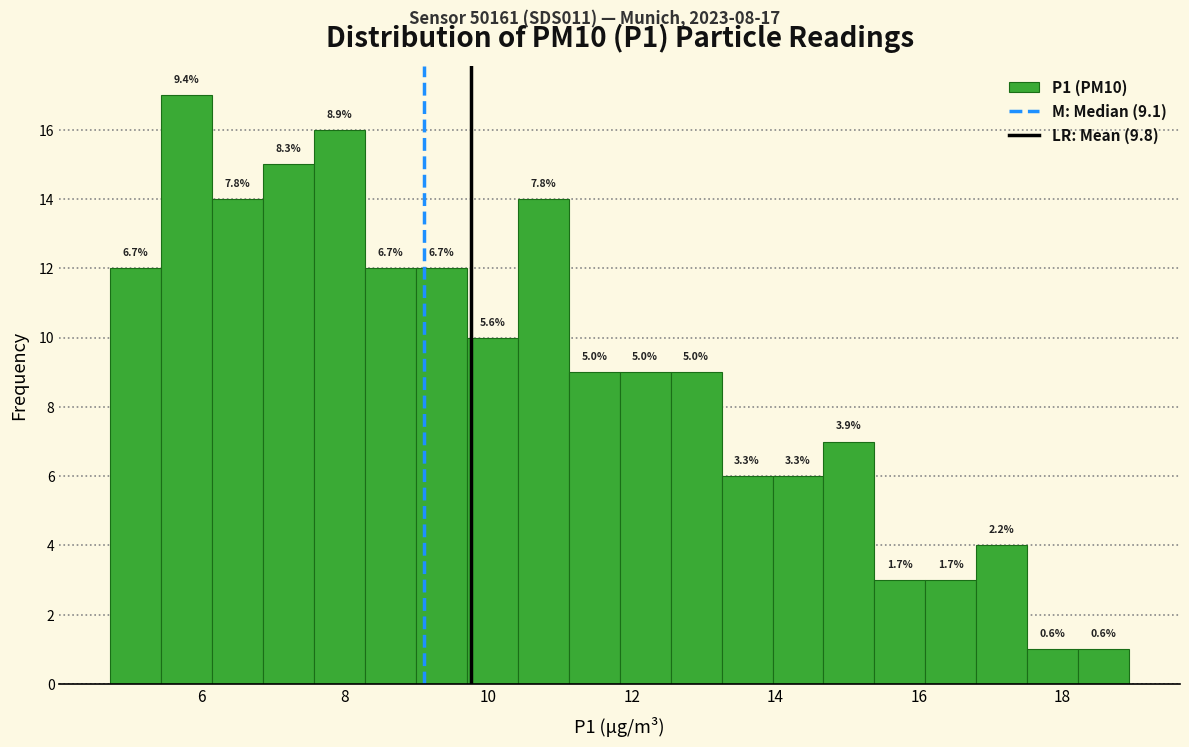

Read against the x-axis, roughly where is the centre of the tallest bar?

5.8